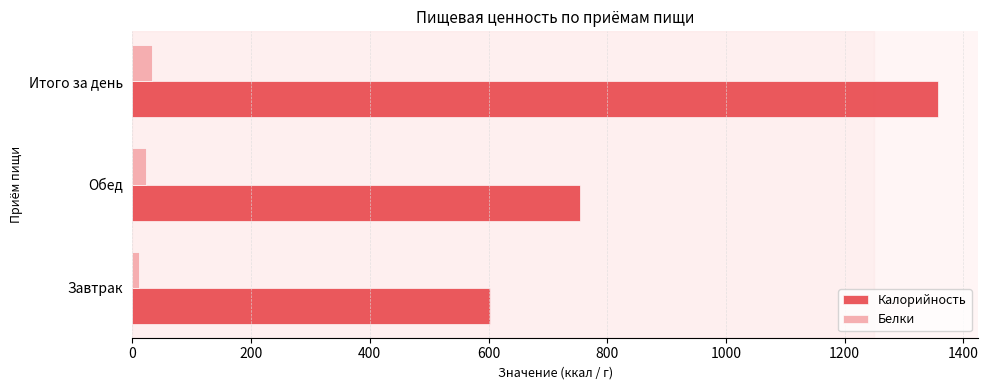

True or false: Калорийность has a value of 195.0 at Обед.

False